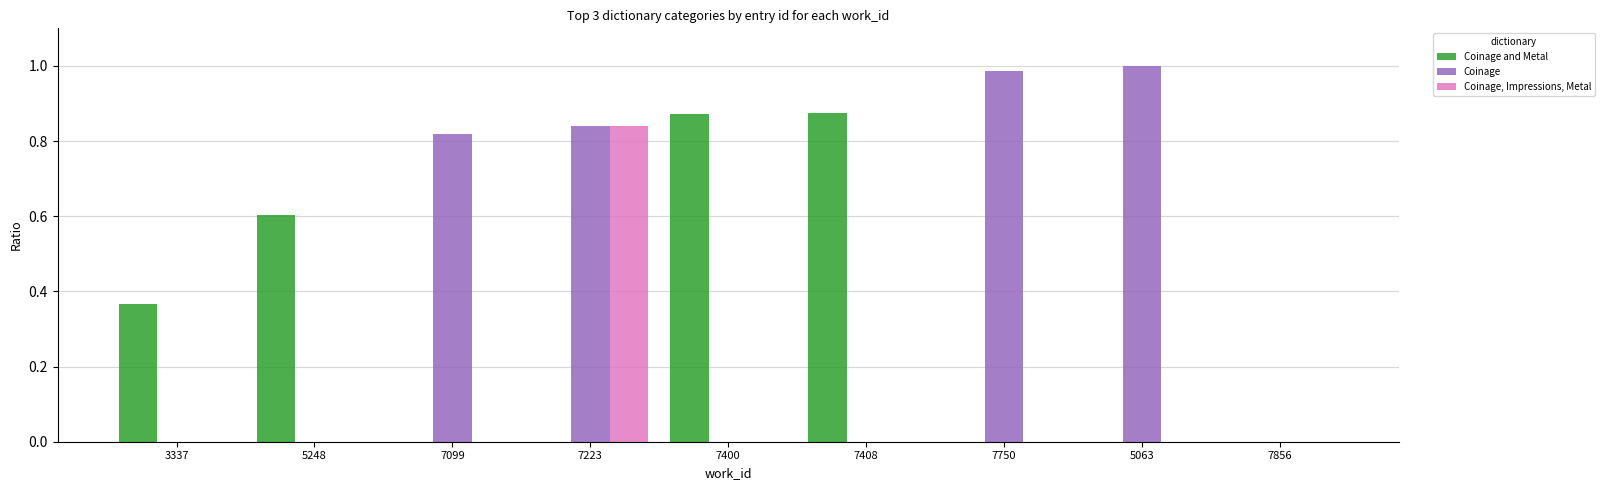

At which category is the sum across all series the highest?

7223